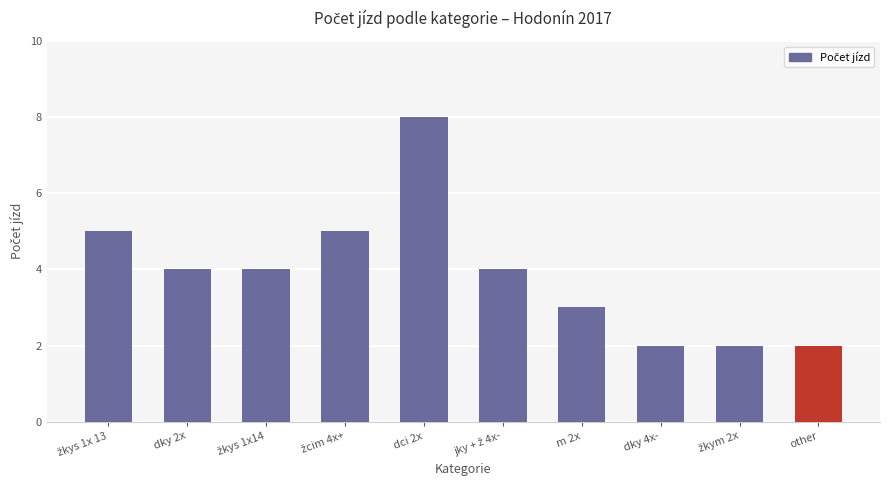

At which category does the chart reach its peak across all series?

dci 2x